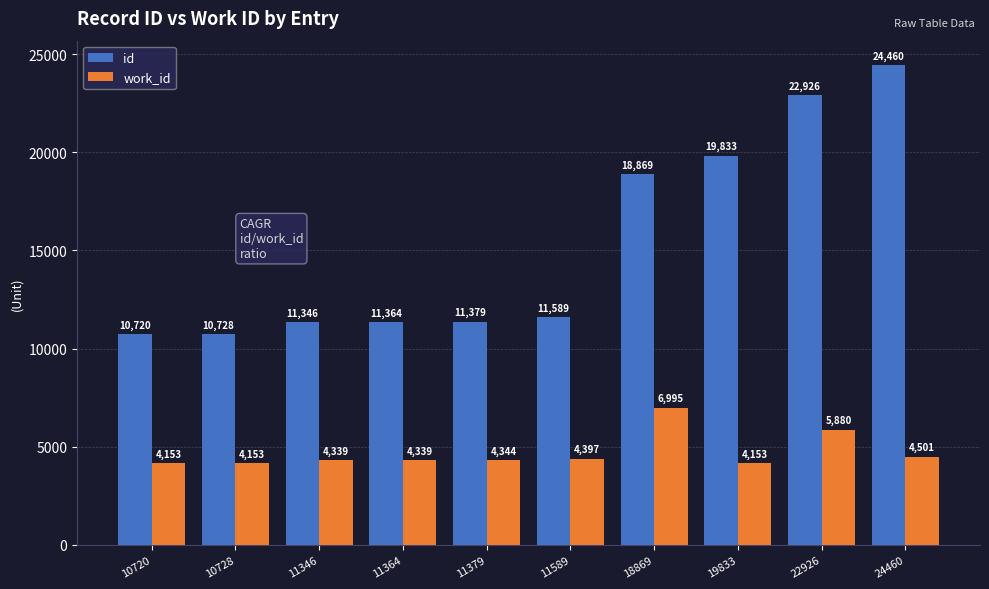

Does the chart contain any negative values?

No